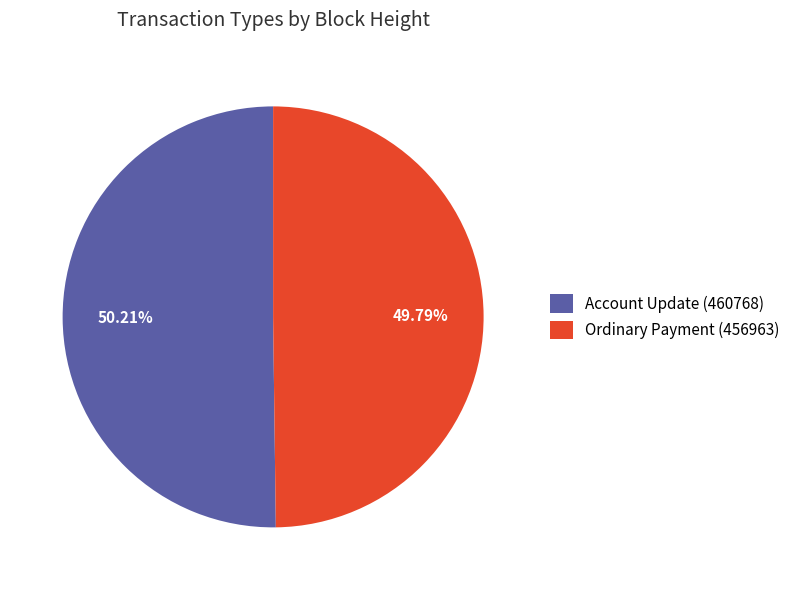

Is the sum of Account Update (460768) and Ordinary Payment (456963) greater than half?

Yes